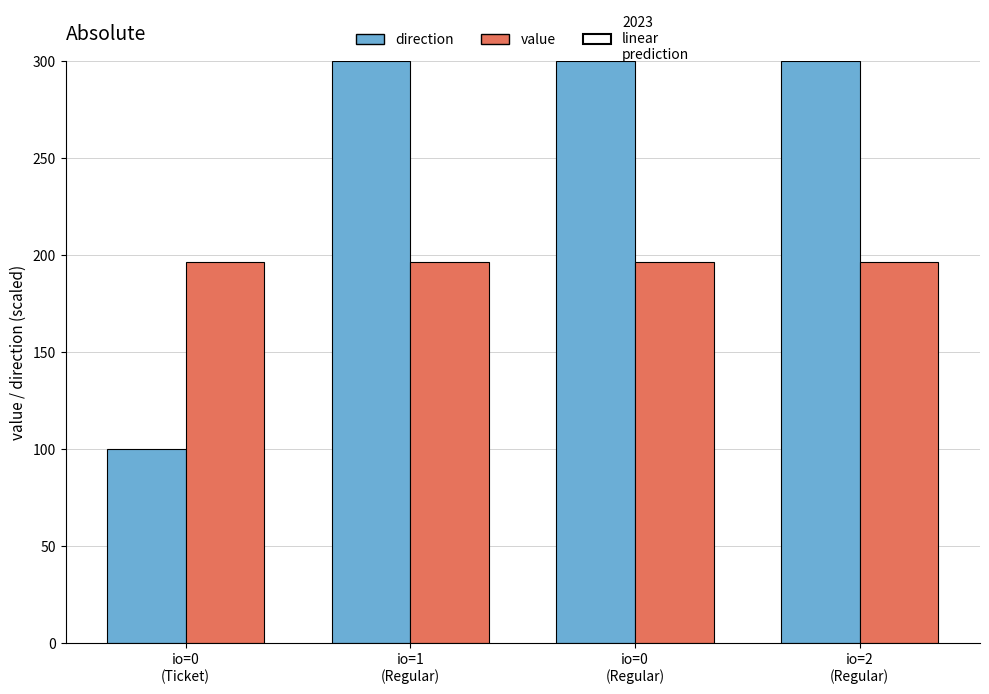

Rank the series by their average value, from lowest to highest.

value, direction